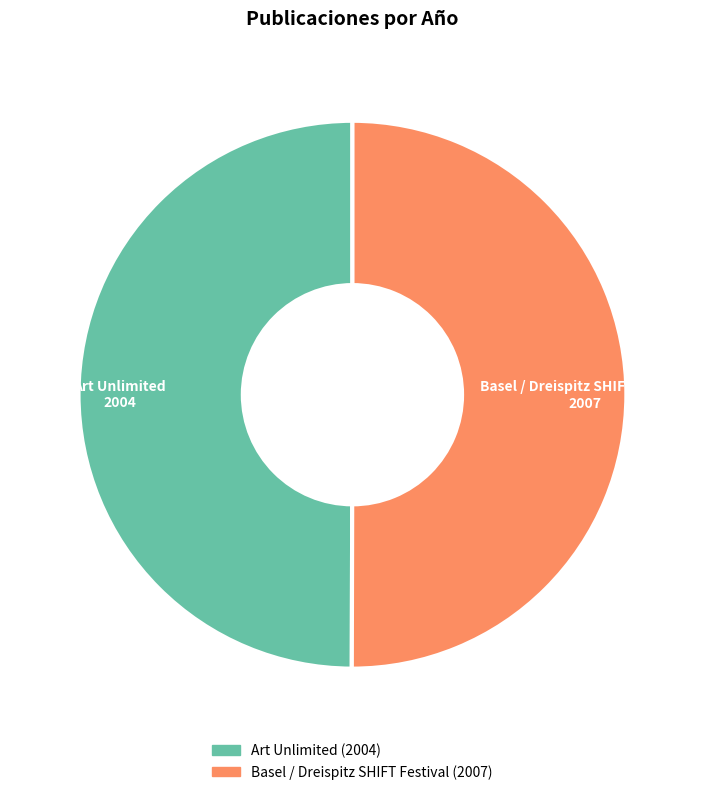

True or false: Art Unlimited accounts for 50% of the total.

True